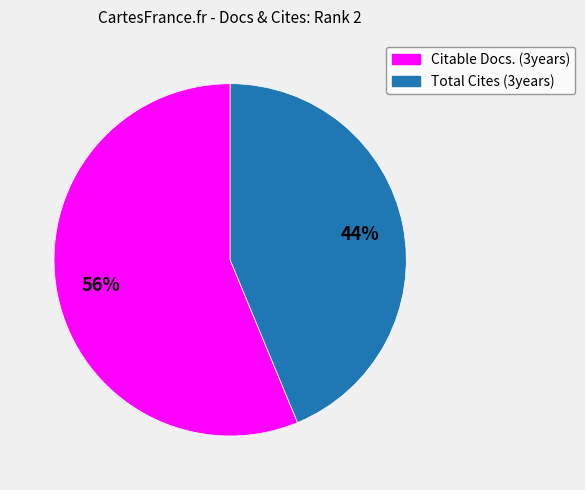

How many segments does this pie chart have?

2